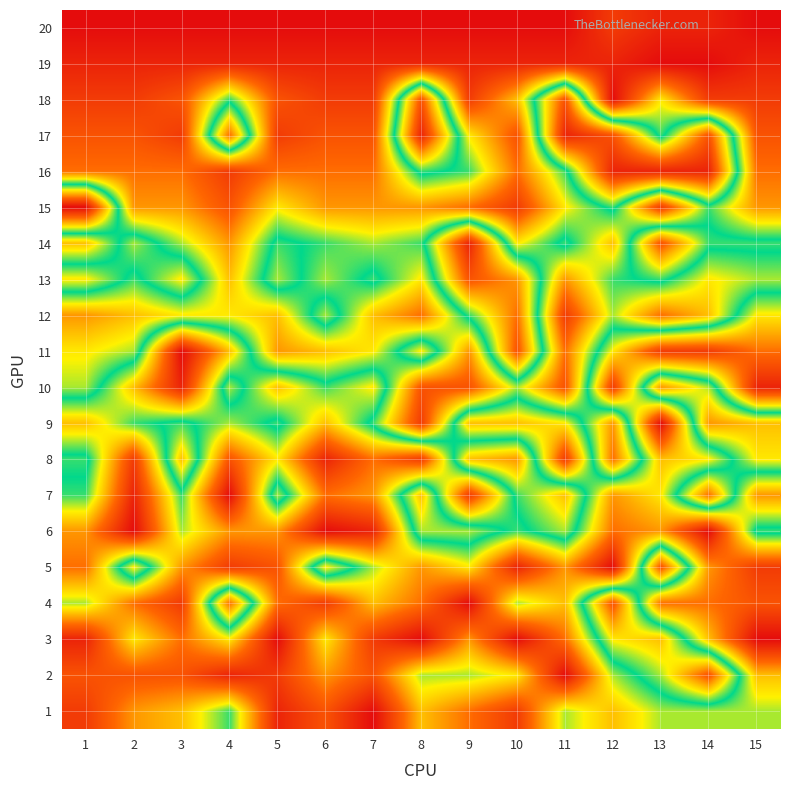

What is the minimum value shown in the chart?

1